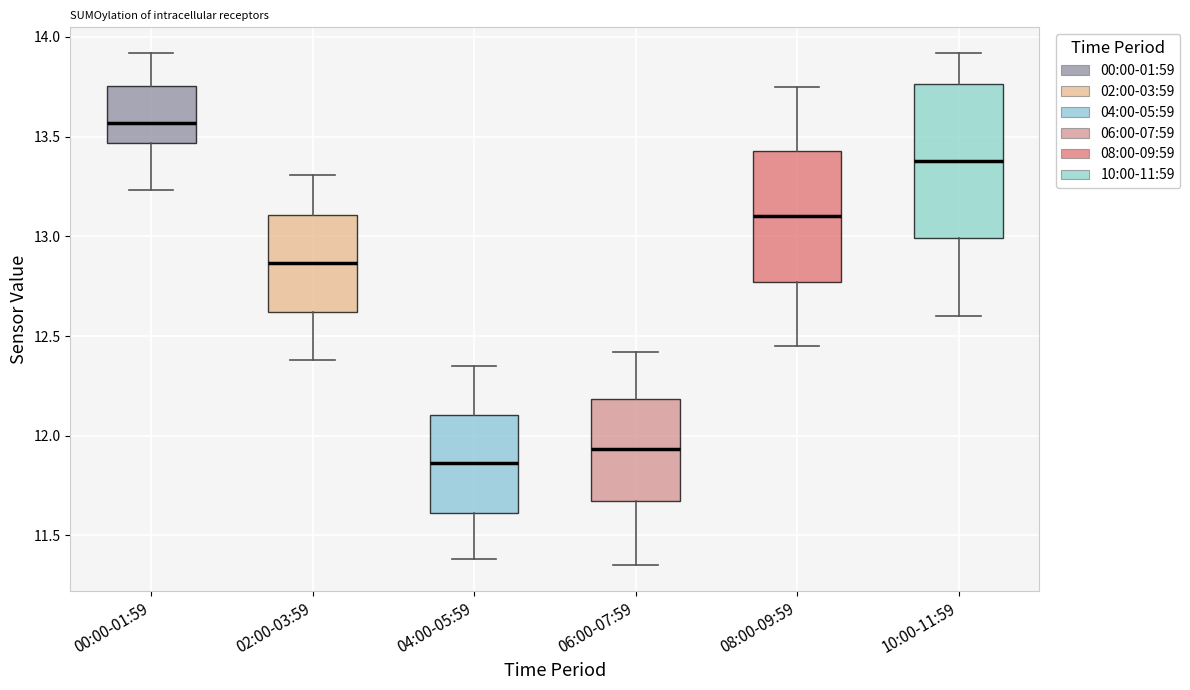

Which box has the lowest median line?

04:00-05:59